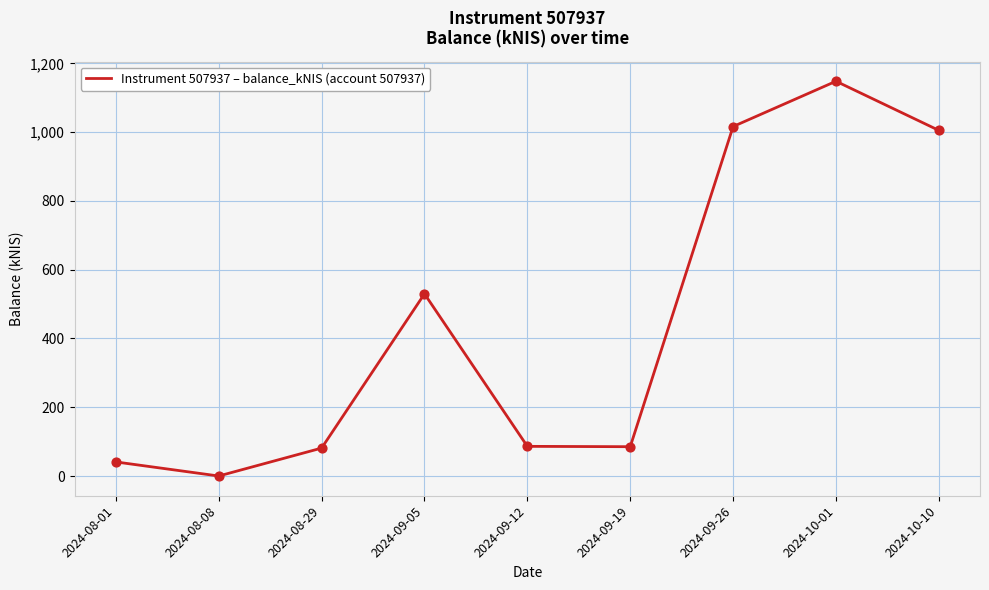

What is the change in value from 2024-09-12 to 2024-09-19?

-1.0